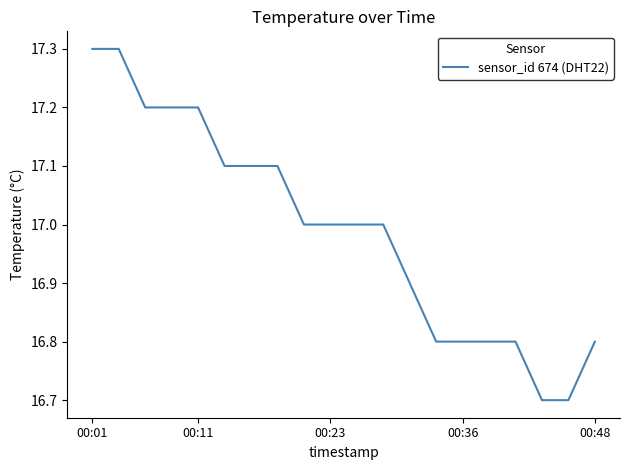

What is the average value?

17.0